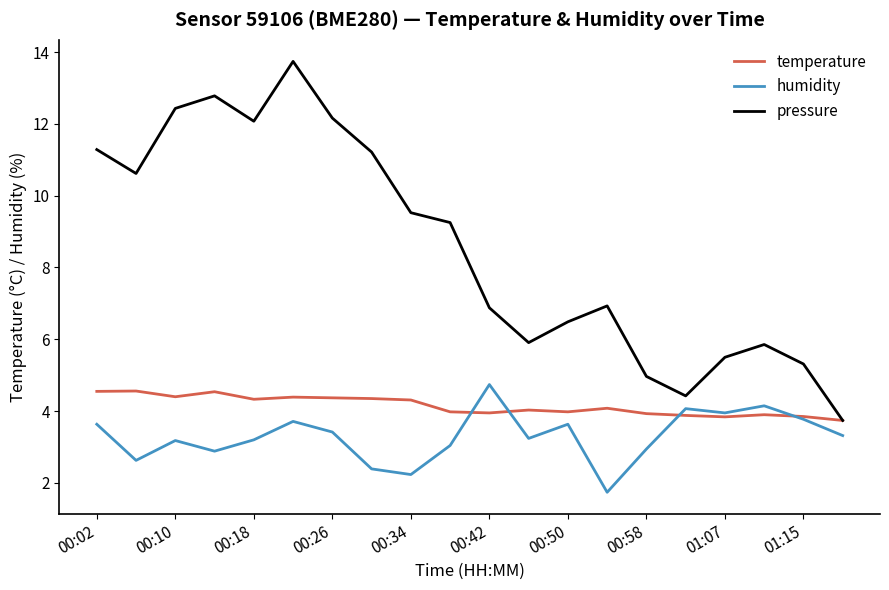

In pressure, how many points are higher than both neighbors (excluding endpoints)?

4